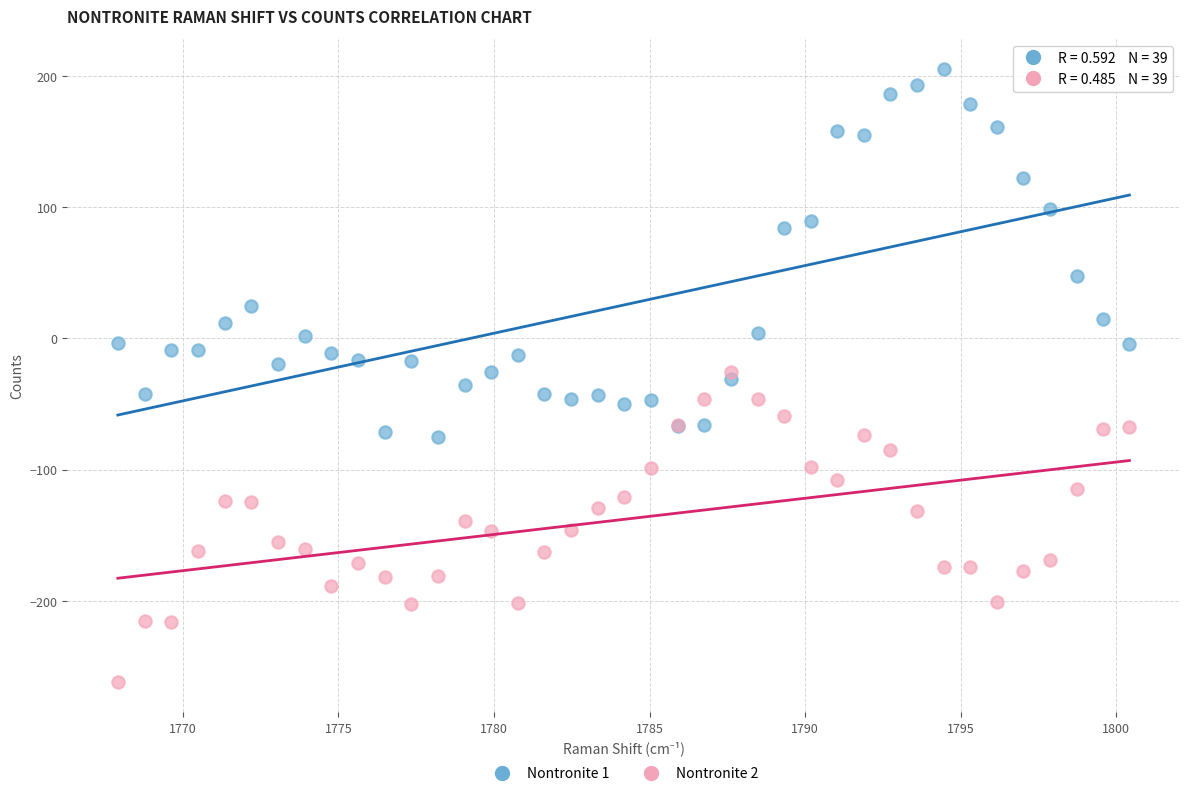

What are all the series names shown in the legend?

Nontronite 1, Nontronite 2